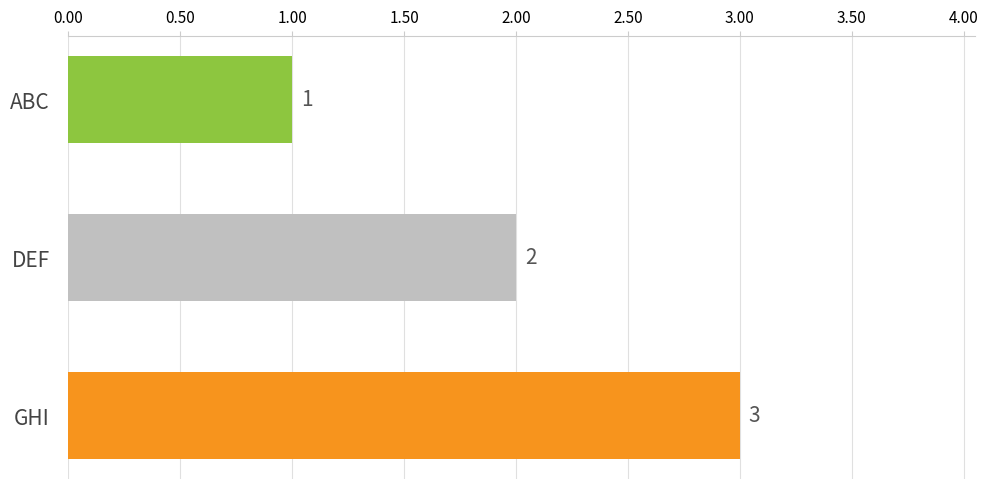

What is the average value?

2